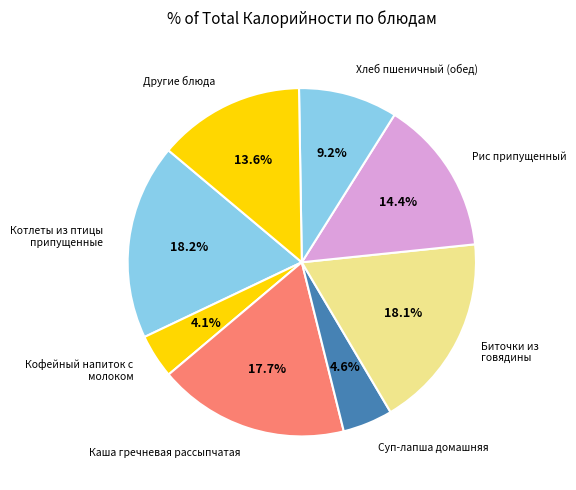

Which slice is the smallest?

Кофейный напиток с молоком